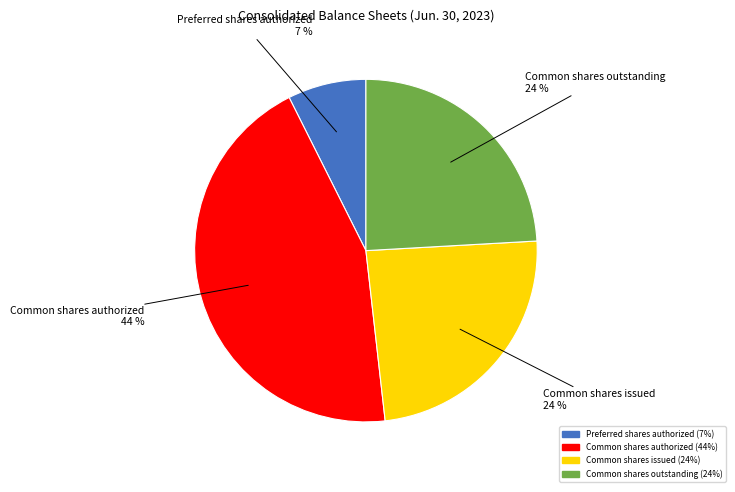

To the nearest percent, what is the average slice percentage?

25%